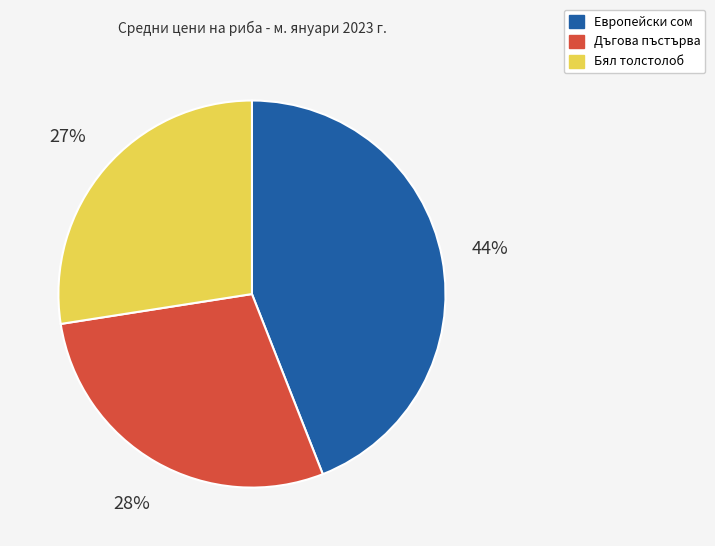

To the nearest percent, what is the difference between the largest and smallest slice percentages?

17%